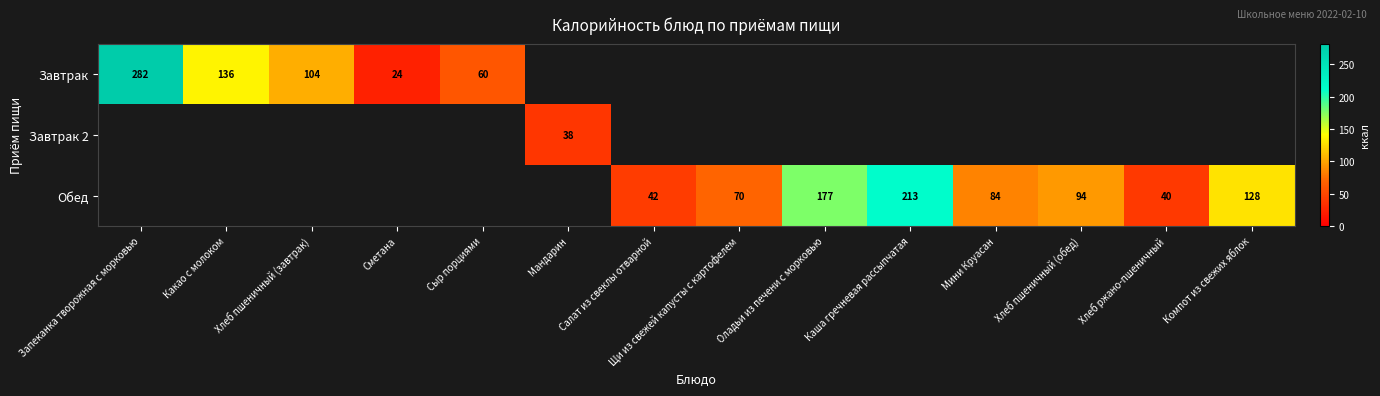

At which category does the chart reach its minimum across all series?

Сметана